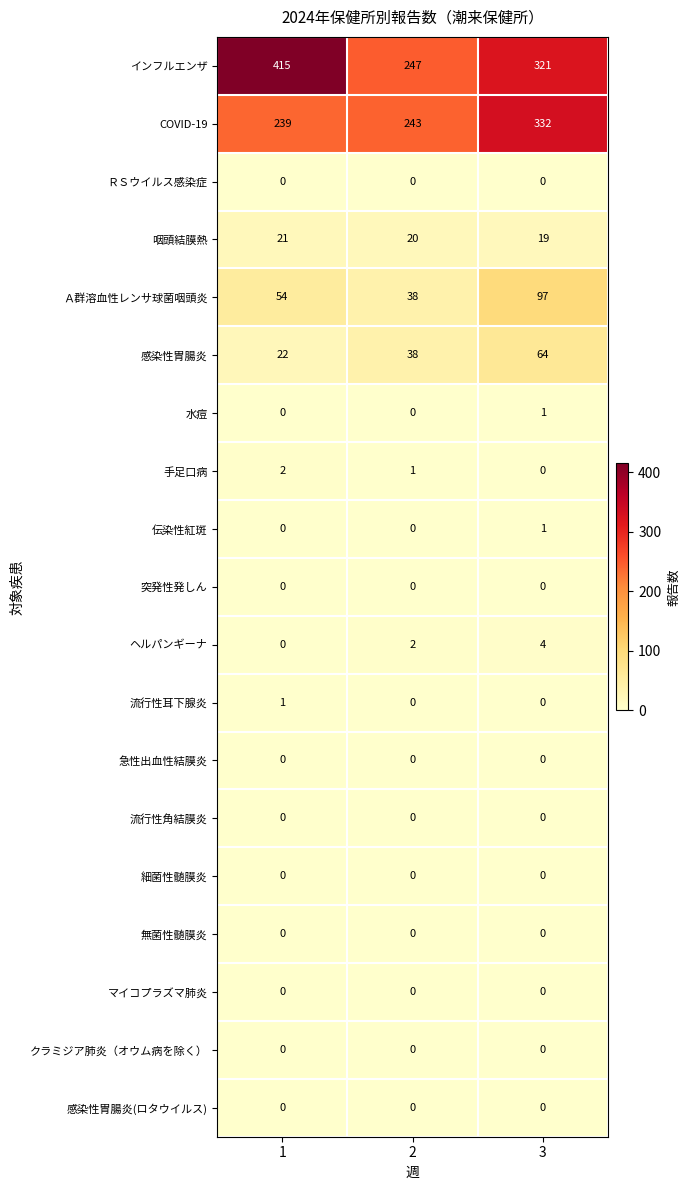

Which series changed the most between 1 and 3?

インフルエンザ